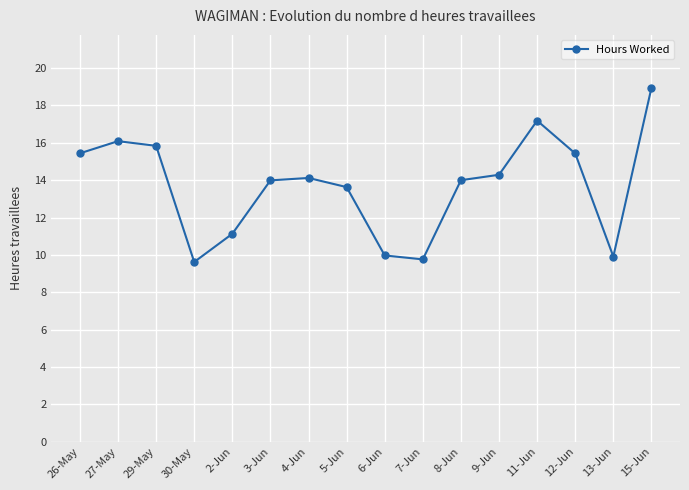

The chart shows a value of 3.5 at 29-May. True or false?

False